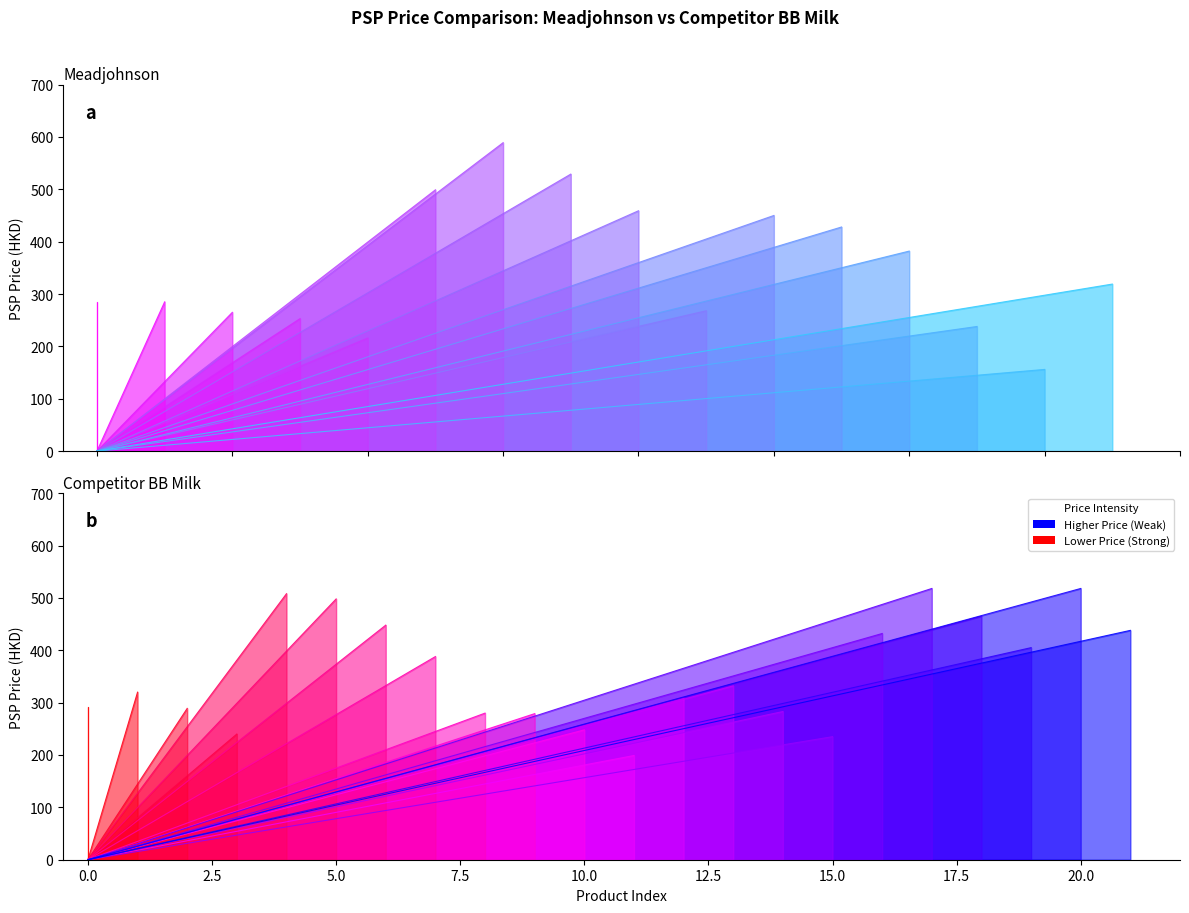

Rank the series at −2.5 from highest to lowest value.

Meadjohnson, Competitor BB Milk